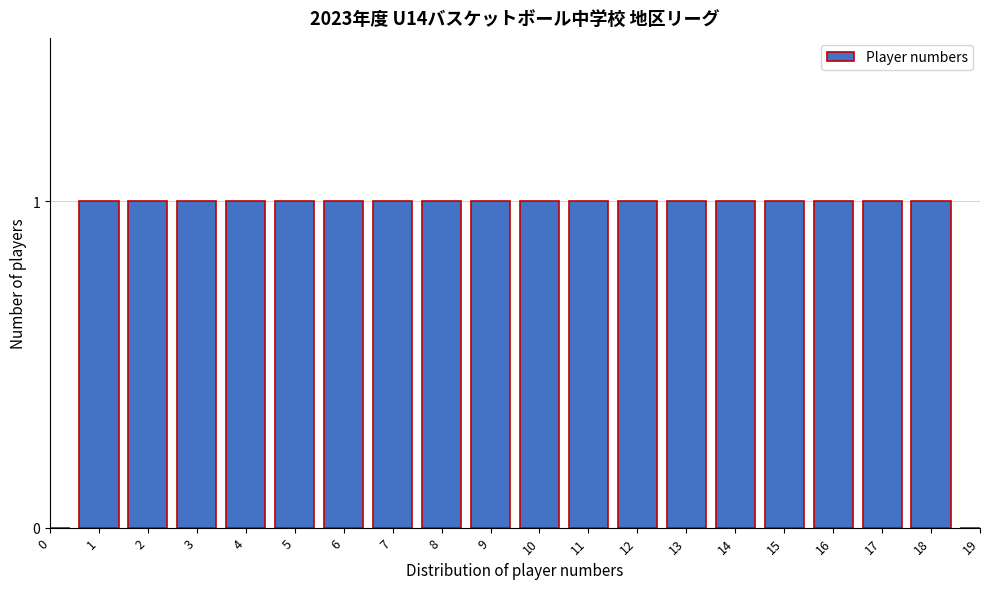

Reading left to right, extract all data points from this chart.

0=0	1=1	2=1	3=1	4=1	5=1	6=1	7=1	8=1	9=1	10=1	11=1	12=1	13=1	14=1	15=1	16=1	17=1	18=1	19=0